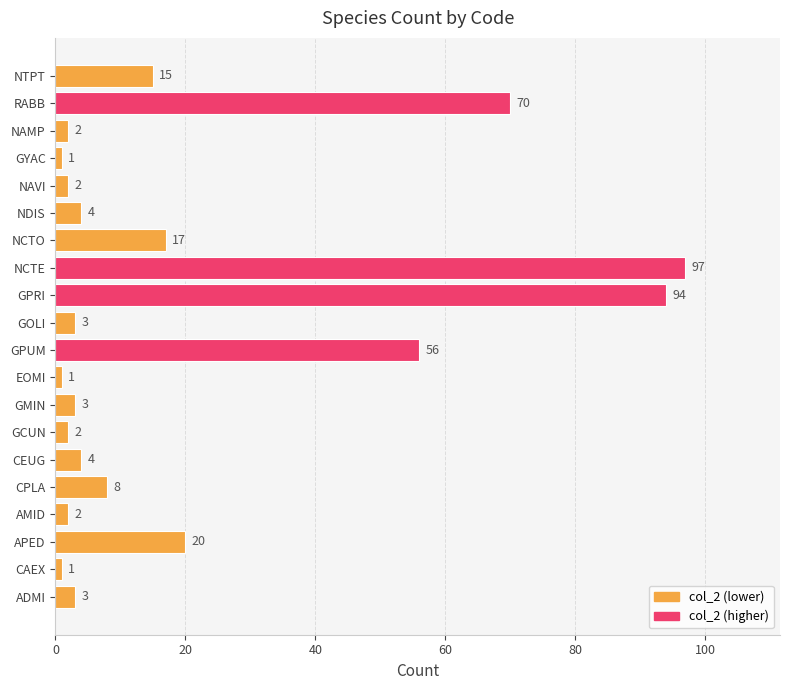

Reading bottom to top, transcribe all the data shown in this chart.

ADMI=3	CAEX=1	APED=20	AMID=2	CPLA=8	CEUG=4	GCUN=2	GMIN=3	EOMI=1	GPUM=56	GOLI=3	GPRI=94	NCTE=97	NCTO=17	NDIS=4	NAVI=2	GYAC=1	NAMP=2	RABB=70	NTPT=15